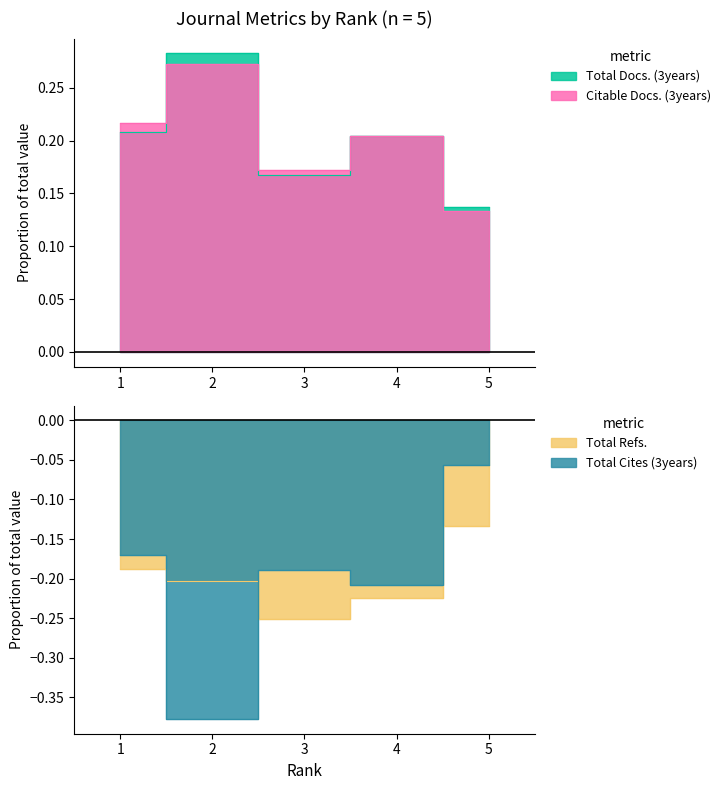

After their last crossing, which series has the higher values: Total Cites (3years) or Total Refs.?

Total Cites (3years)